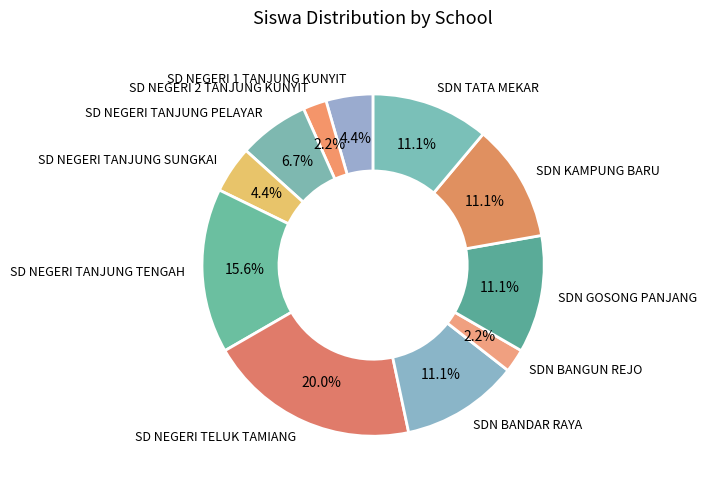

To the nearest percent, what is the average slice percentage?

9%